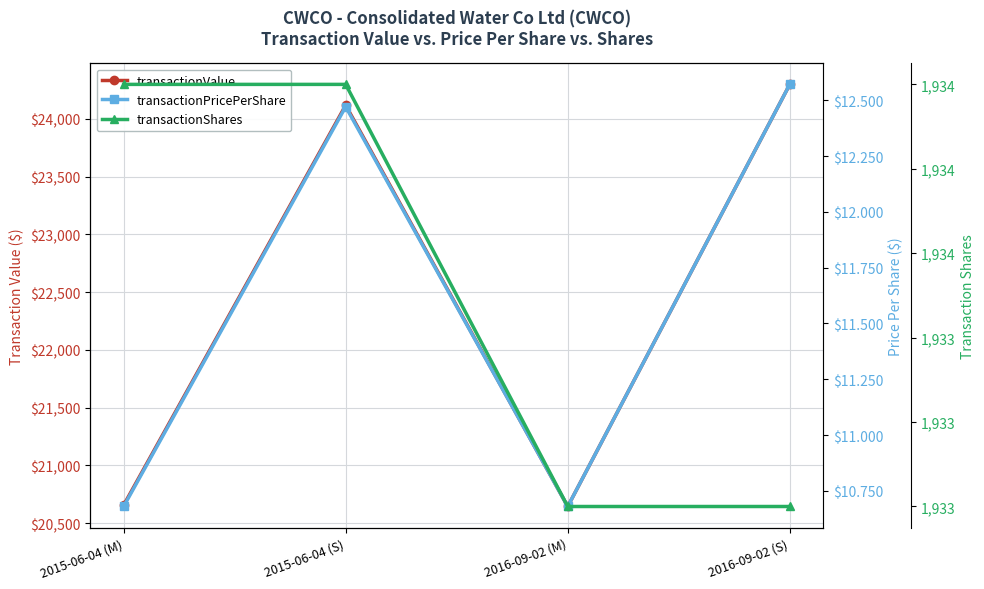

Is it true that transactionValue equals 38689.2 at 2015-06-04 (S)?

False